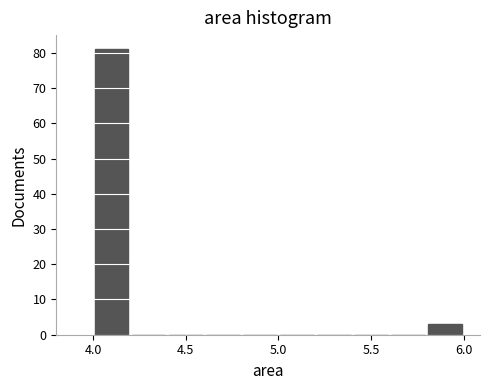

Reading left to right, list every bar in this chart as the range it spans on the x-axis followed by its height. The values are not printed on the chart, so give them approximately, as read against the axis.

4.0 to 4.2: 81
4.2 to 4.4: 0
4.4 to 4.6: 0
4.6 to 4.8: 0
4.8 to 5.0: 0
5.0 to 5.2: 0
5.2 to 5.4: 0
5.4 to 5.6: 0
5.6 to 5.8: 0
5.8 to 6.0: 3